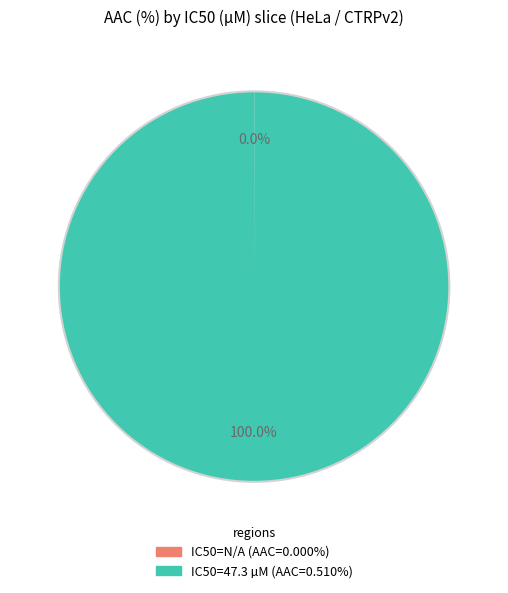

Is there a majority slice in this chart?

Yes